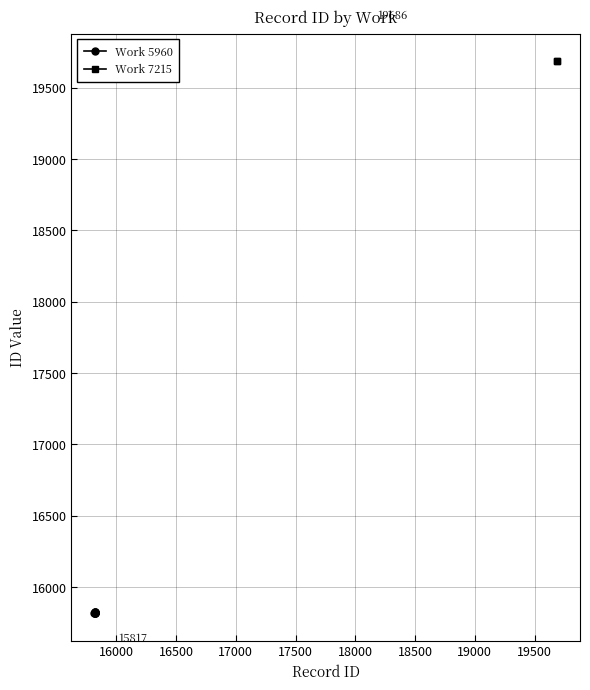

What is the maximum value shown in the chart?

19687